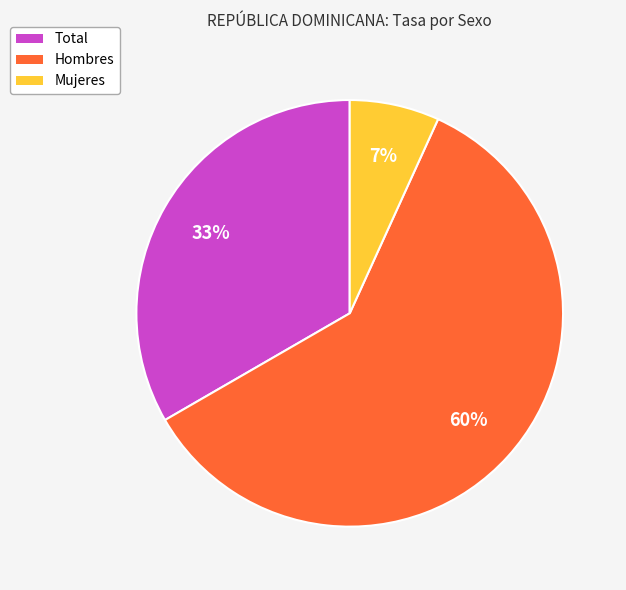

Do Total and Hombres together represent more than half of the pie?

Yes